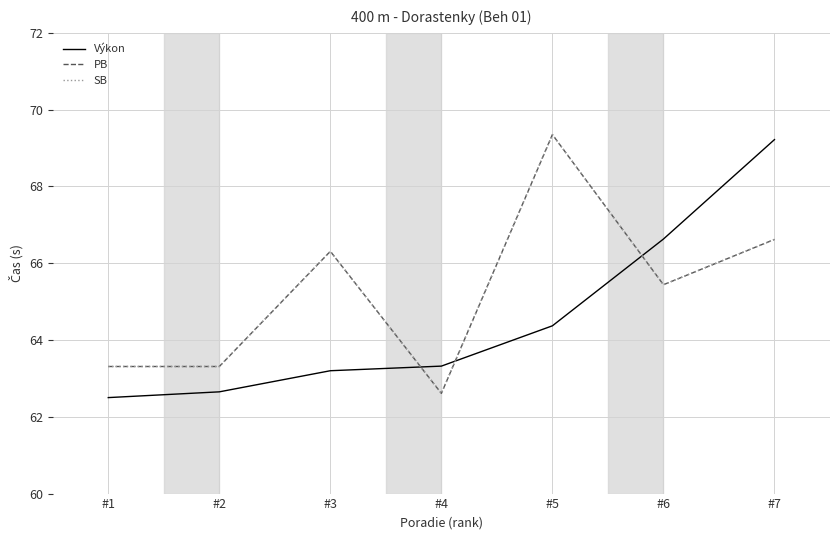

Is it true that Výkon equals 118.3 at #7?

False